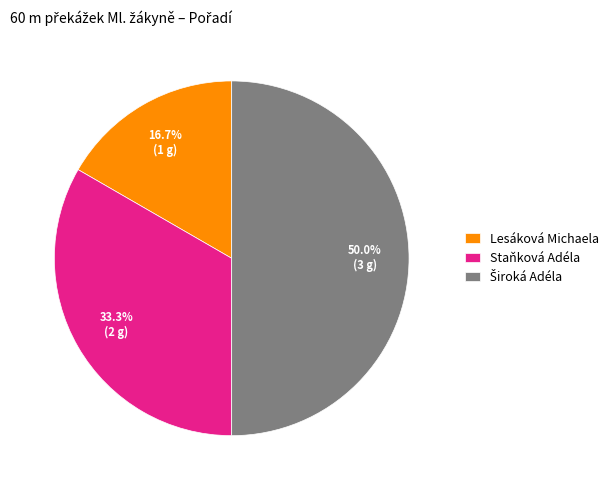

Is it true that Staňková Adéla is 33% of the pie?

True